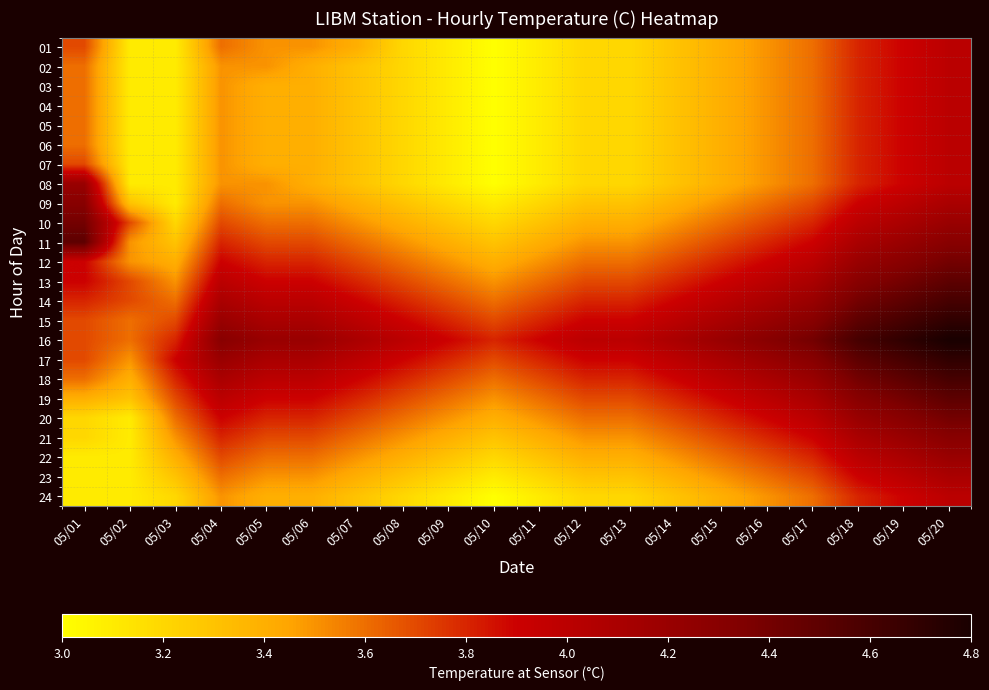

At 05/16, list the series in order from smallest to largest.

01, 02, 03, 04, 05, 06, 07, 08, 24, 09, 23, 10, 22, 11, 21, 12, 20, 13, 19, 14, 18, 15, 17, 16